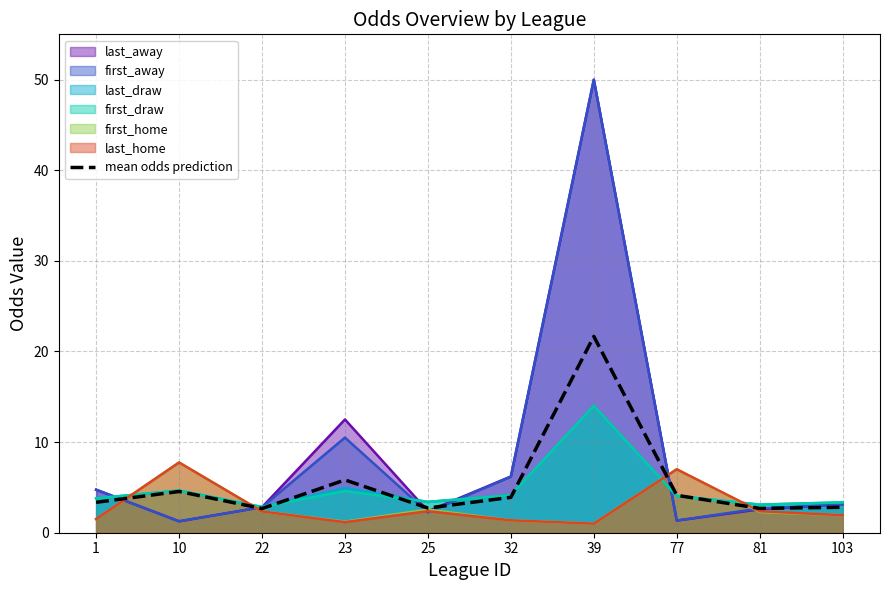

What is the difference between the maximum and minimum values?

19.0